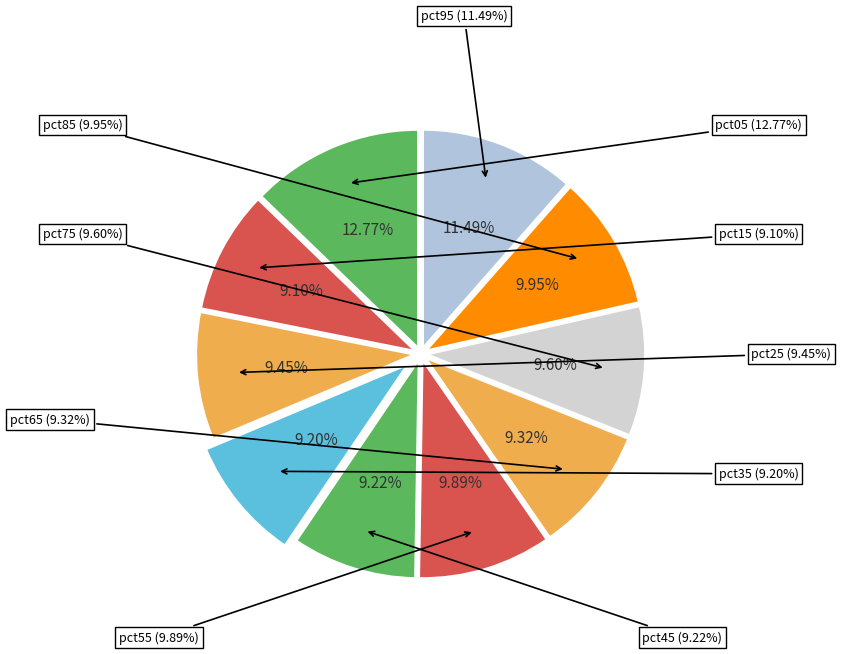

Is pct95 the majority of the pie?

No